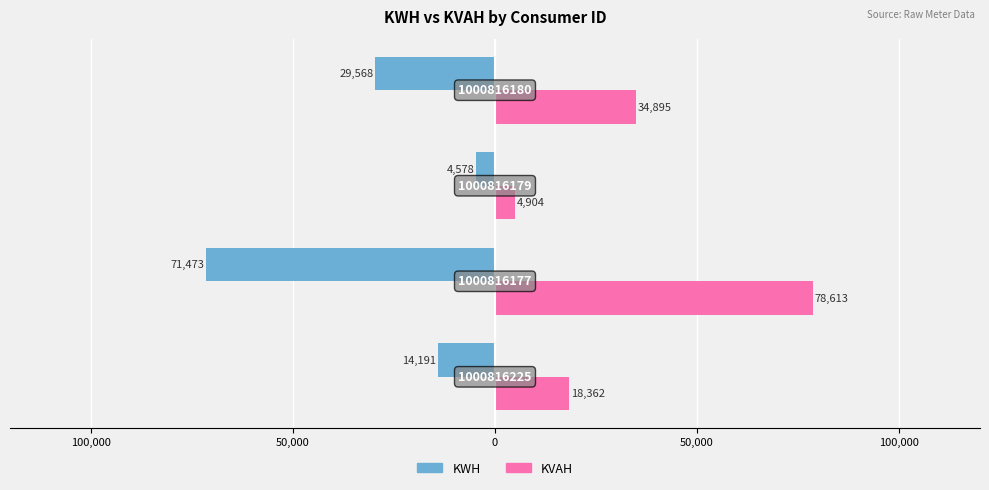

What are all the series names shown in the legend?

KWH, KVAH